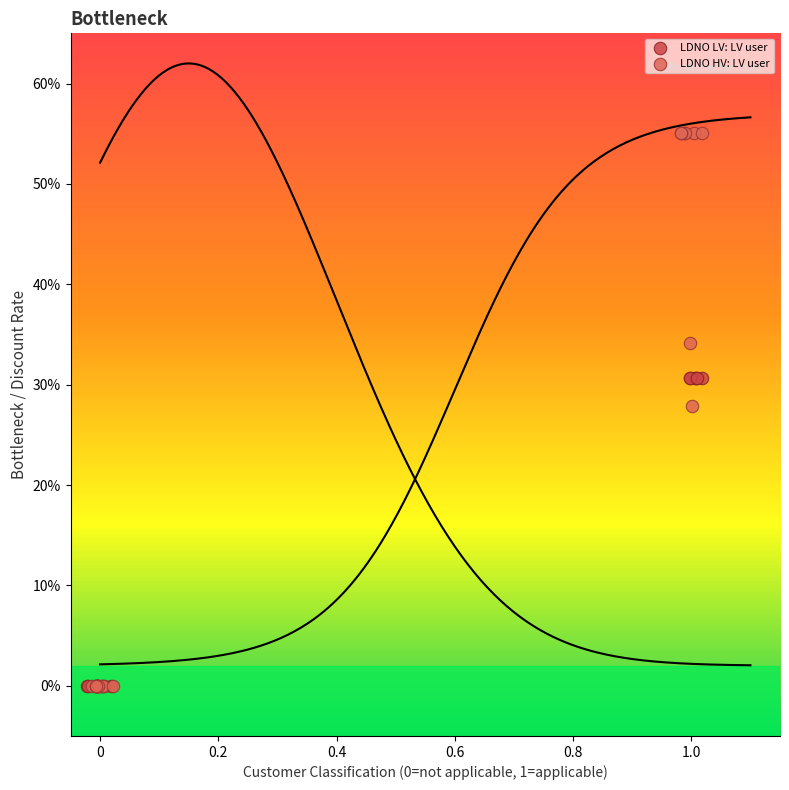

Which series has the largest Y range (max minus min)?

LDNO HV: LV user